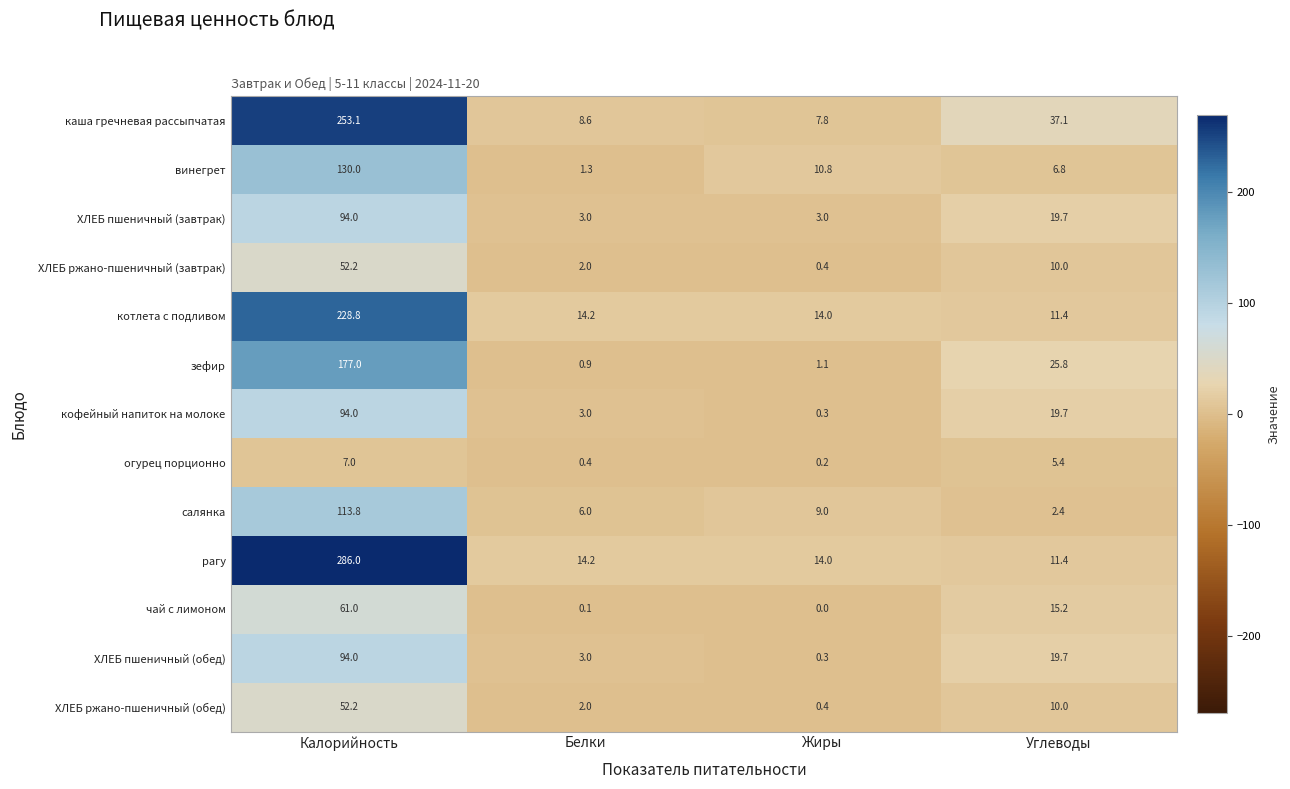

Between Белки and Углеводы, which series saw the biggest shift?

каша гречневая рассыпчатая